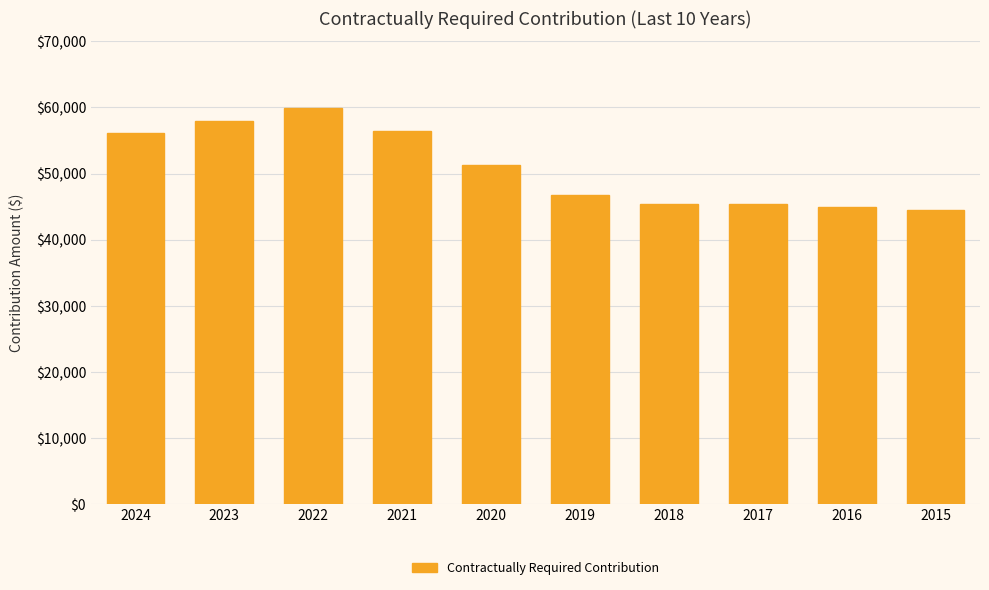

True or false: the data shows 18528.2 at 2022.

False